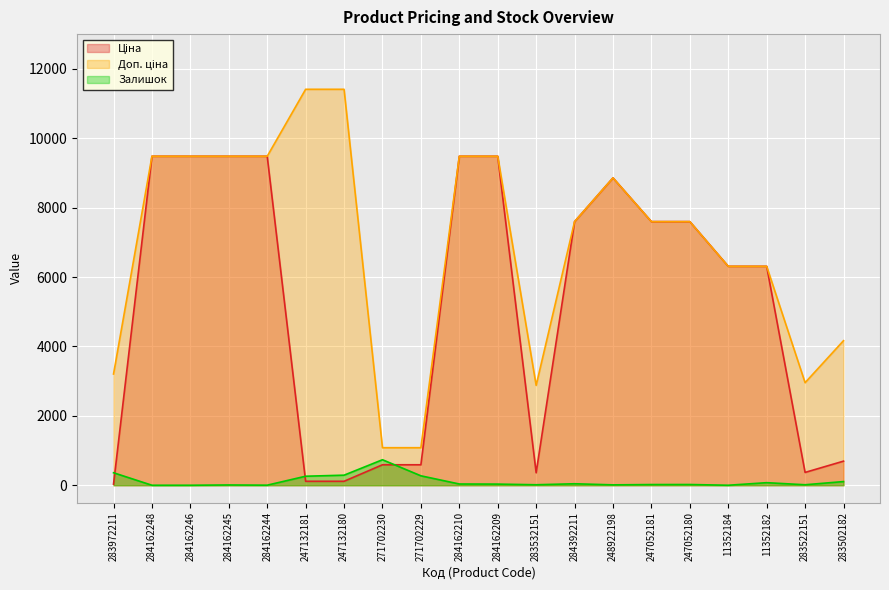

Between 247132180 and 271702229, which series saw the biggest shift?

Доп. ціна